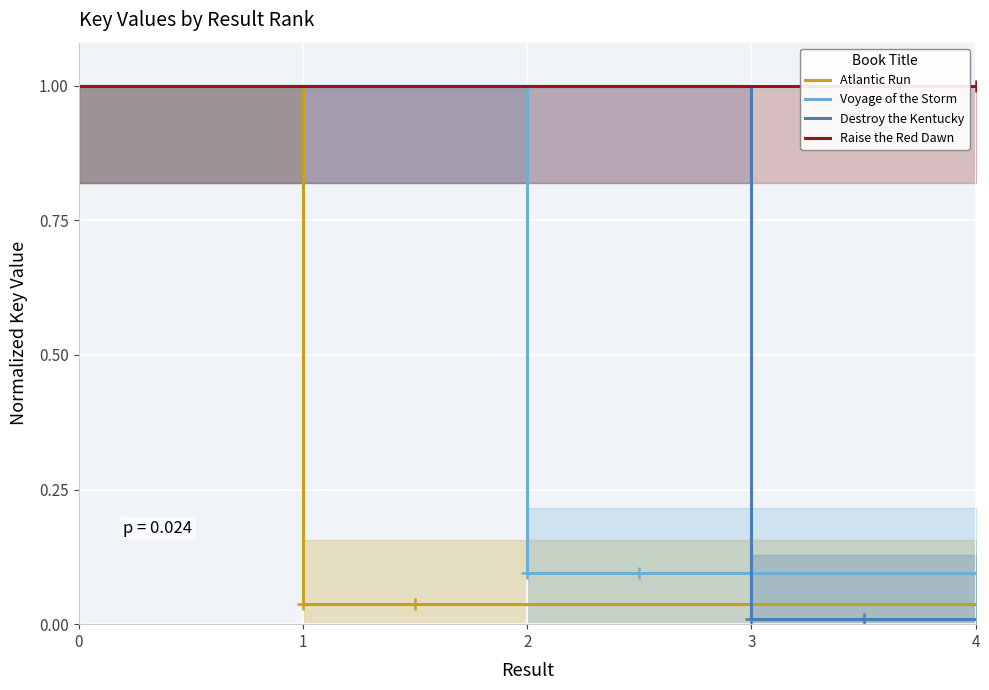

List the series in order of their peak value, highest first.

Atlantic Run, Voyage of the Storm, Destroy the Kentucky, Raise the Red Dawn